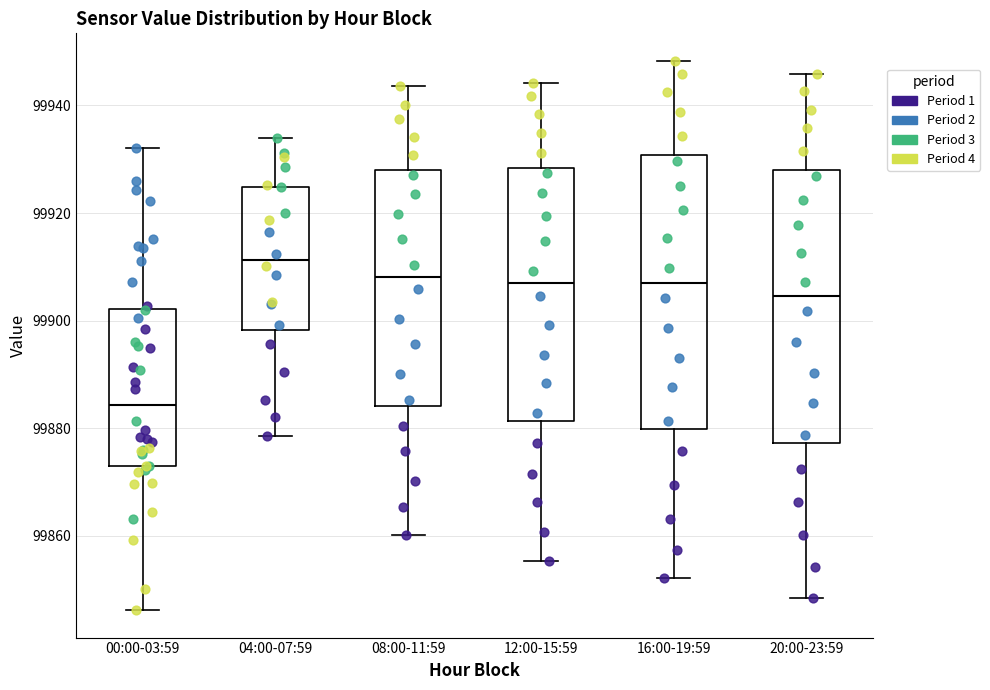

Which box's median line is the highest?

04:00-07:59